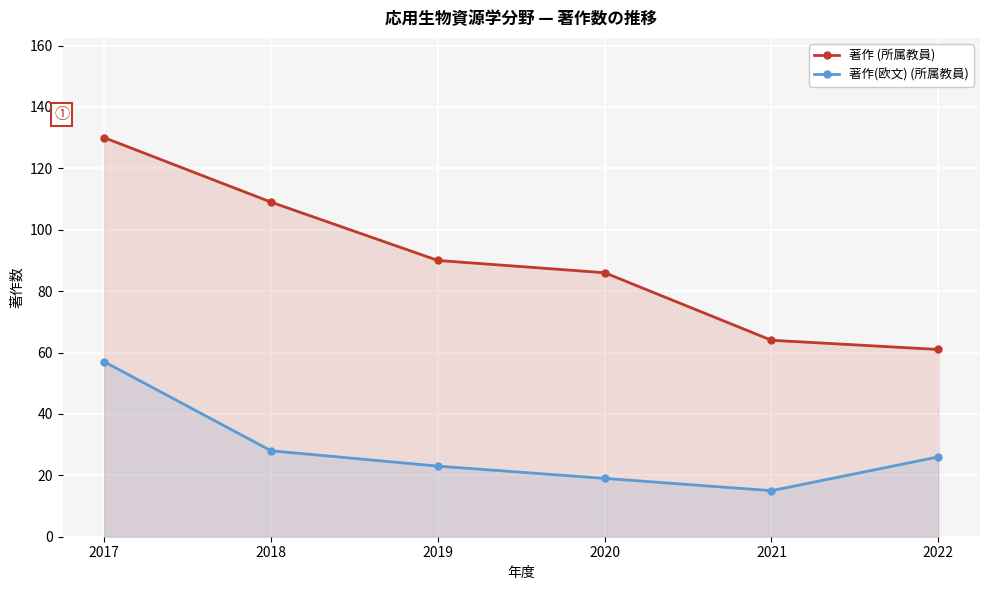

What are all the series names shown in the legend?

著作 (所属教員), 著作(欧文) (所属教員)